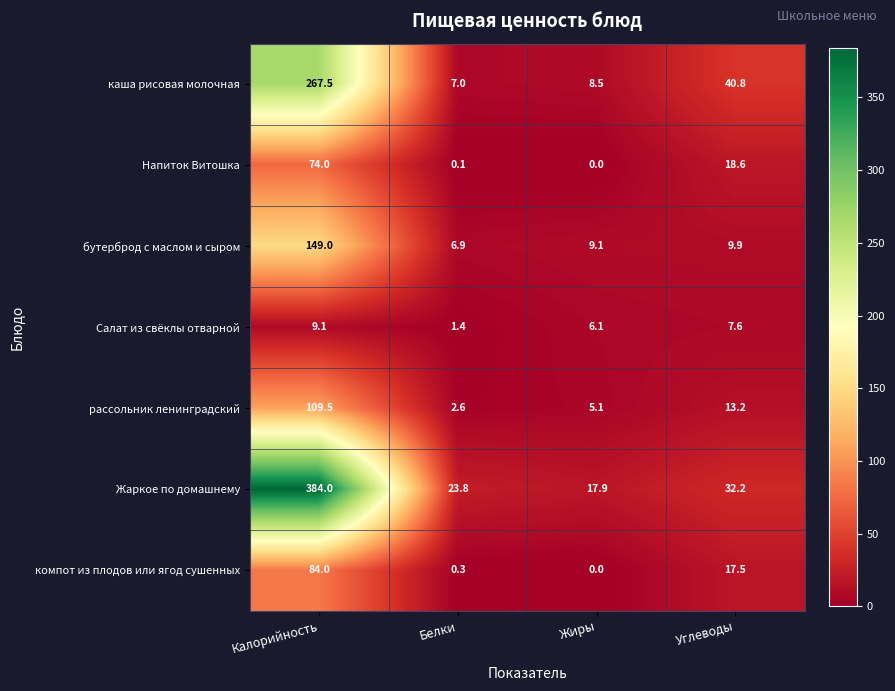

What is the maximum value shown in the chart?

384.0